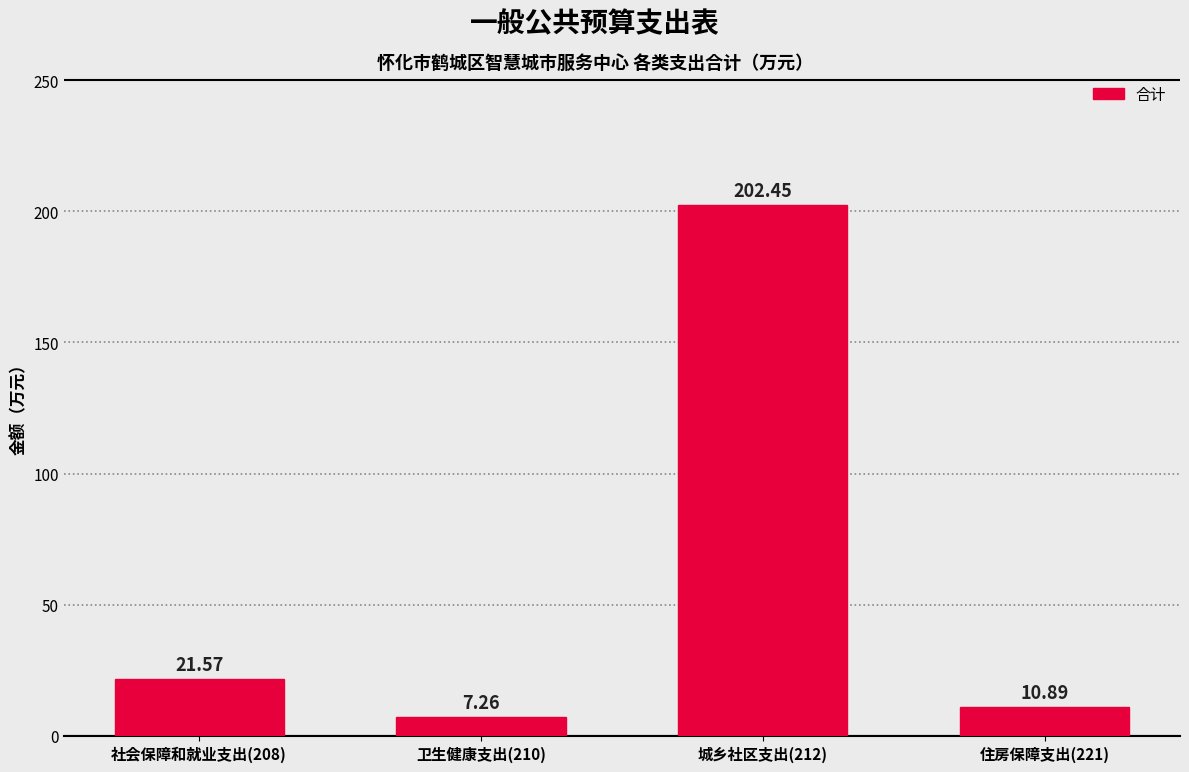

What is the ratio of the value at 卫生健康支出(210) to the value at 社会保障和就业支出(208)?

0.3